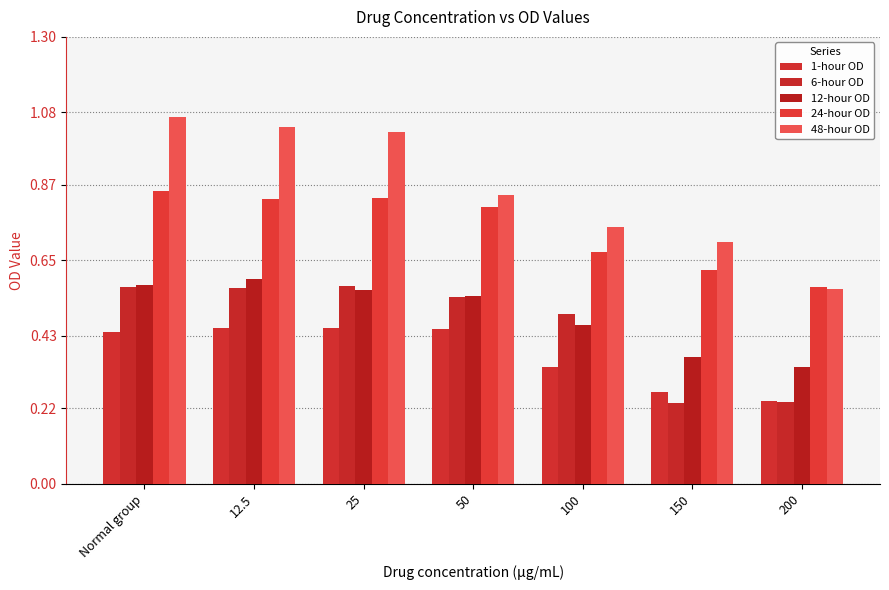

Count the number of categories in the chart.

7